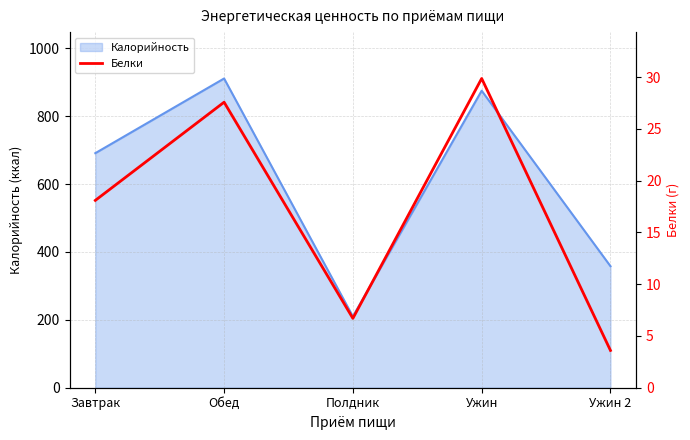

Is it true that the value at Ужин 2 is 2.3?

False